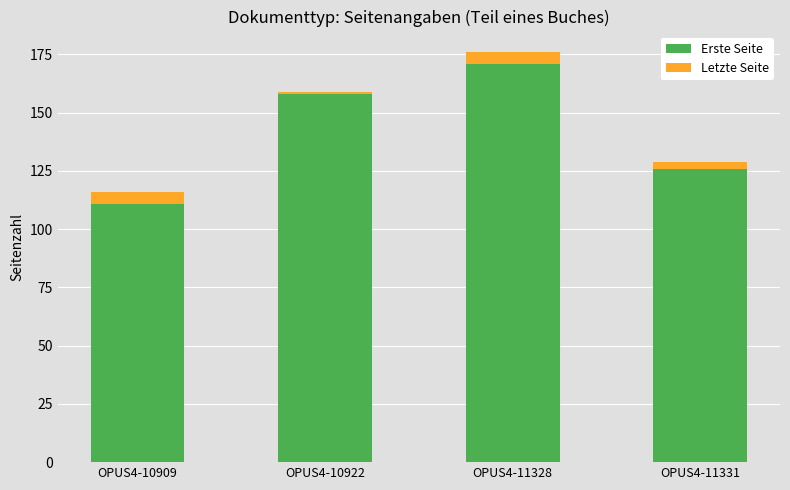

List the labels in order of Erste Seite value, largest first.

OPUS4-11328, OPUS4-10922, OPUS4-11331, OPUS4-10909